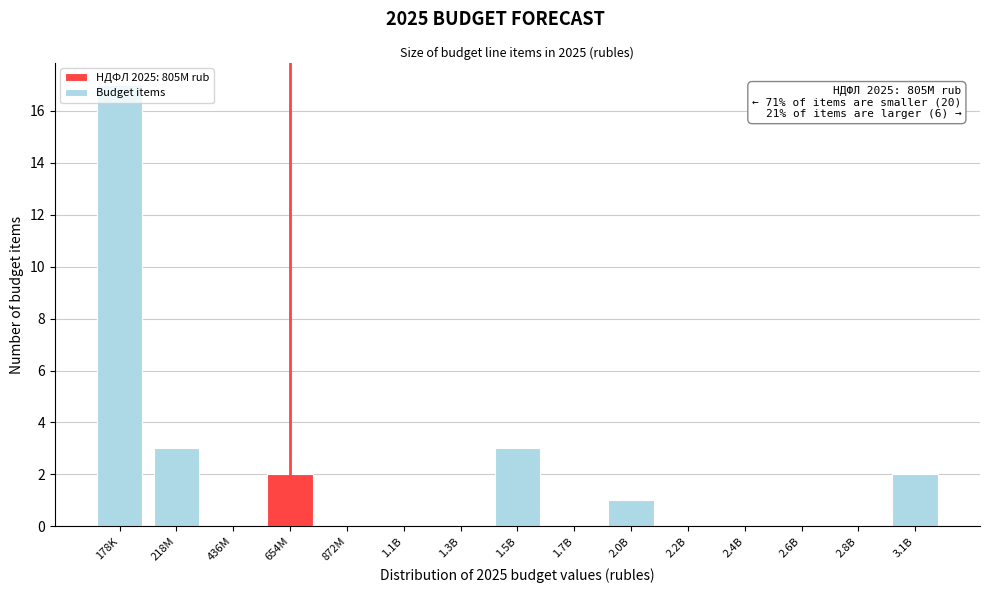

True or false: the data shows 0 at 2.8B.

True